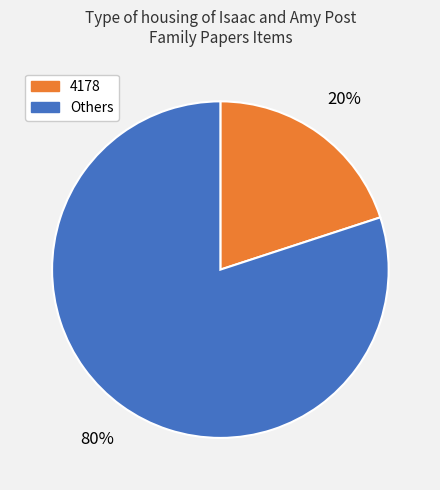

Is there a majority slice in this chart?

Yes